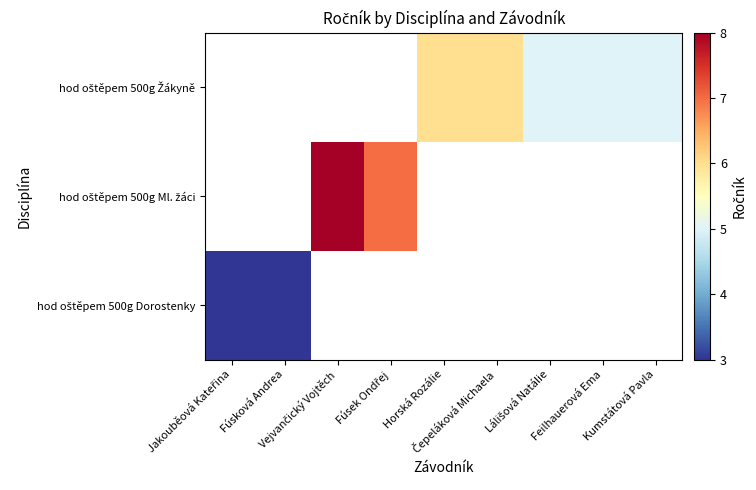

The value of hod oštěpem 500g Žákyně at Horská Rozálie is 6.0. True or false?

True